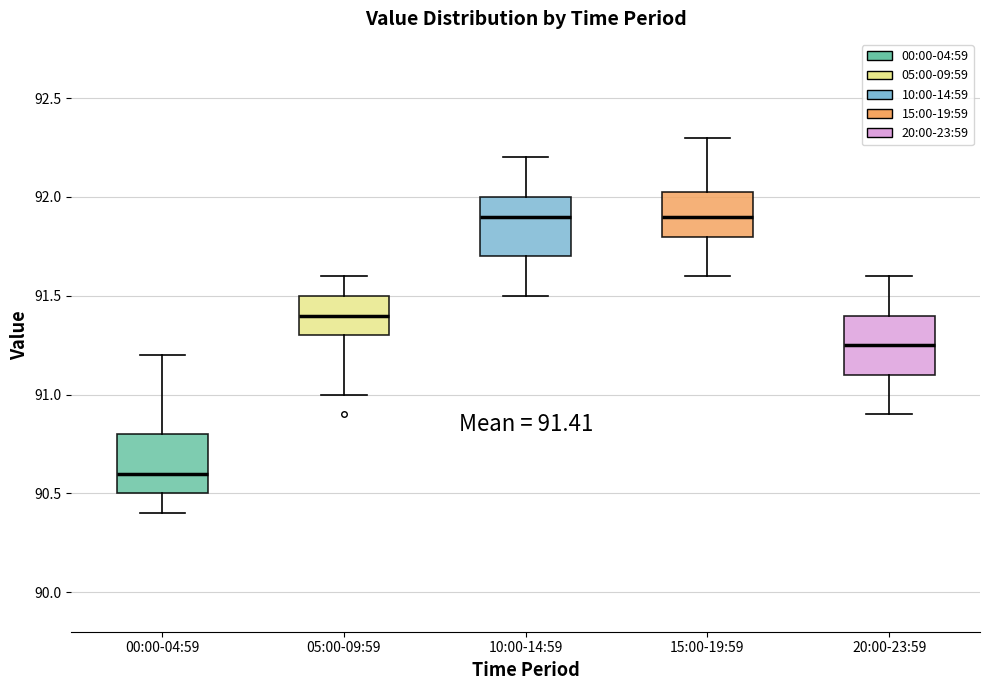

Which box's median line is the lowest?

00:00-04:59